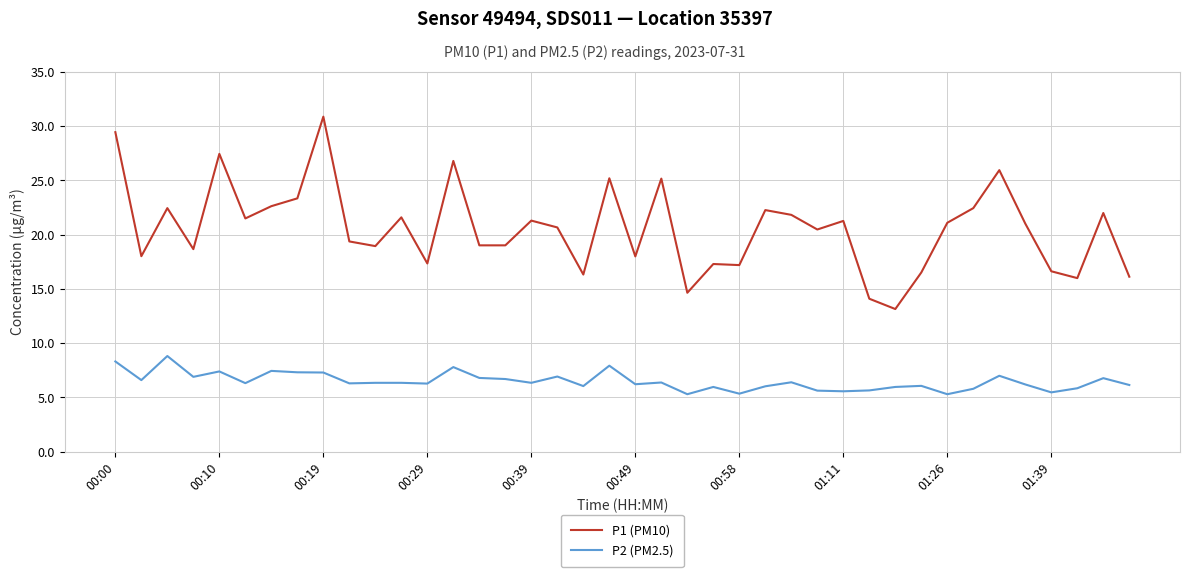

Rank the series by their maximum value, from highest to lowest.

P1 (PM10), P2 (PM2.5)